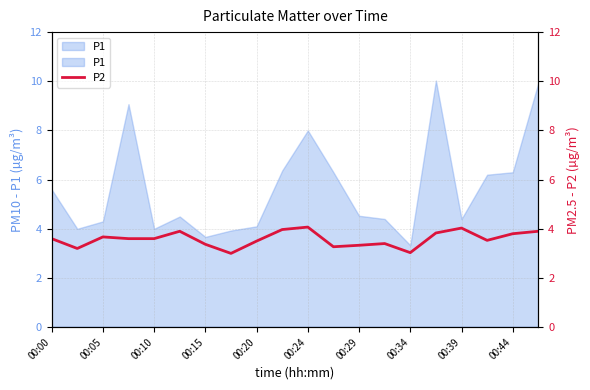

The value of P1 at 00:15 is 3.7. True or false?

True